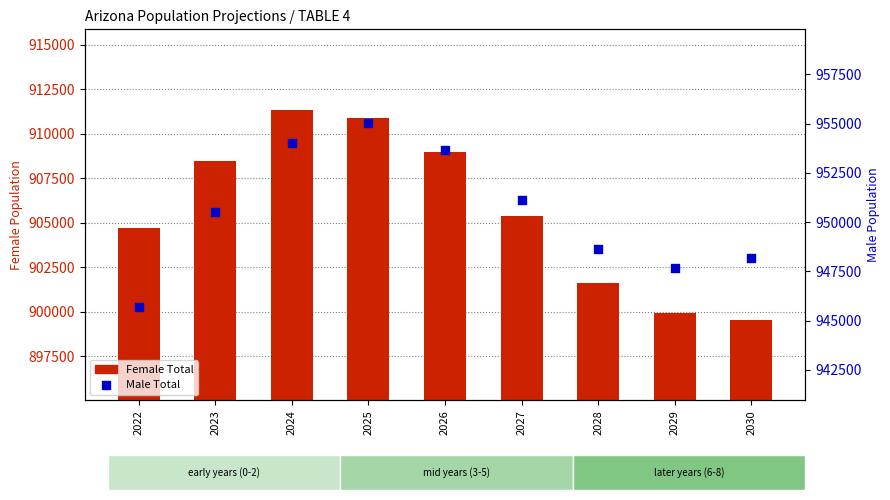

Which series reaches the maximum Y coordinate?

Male Total